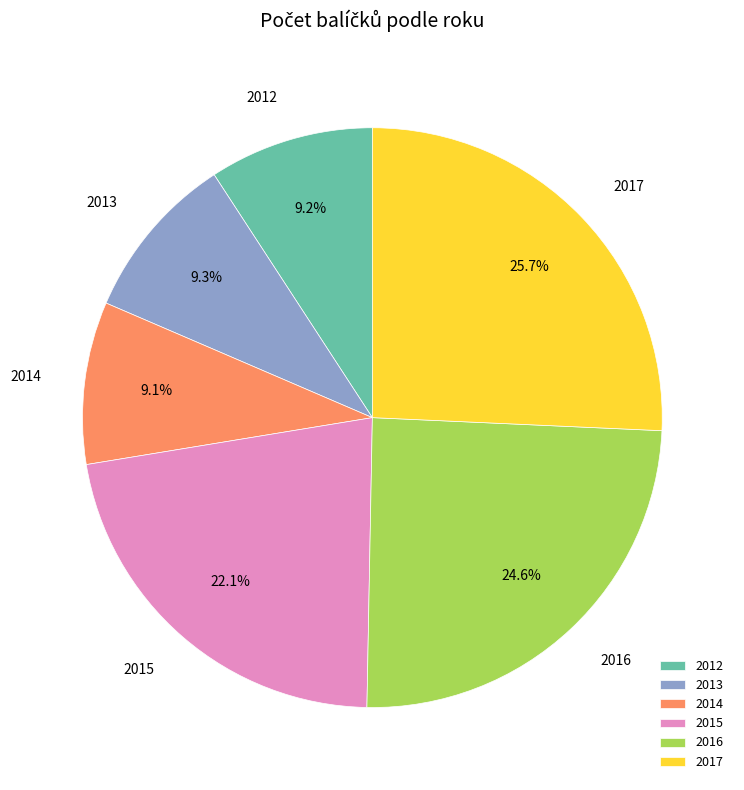

To the nearest percent, what percentage of the pie is 2013?

9%